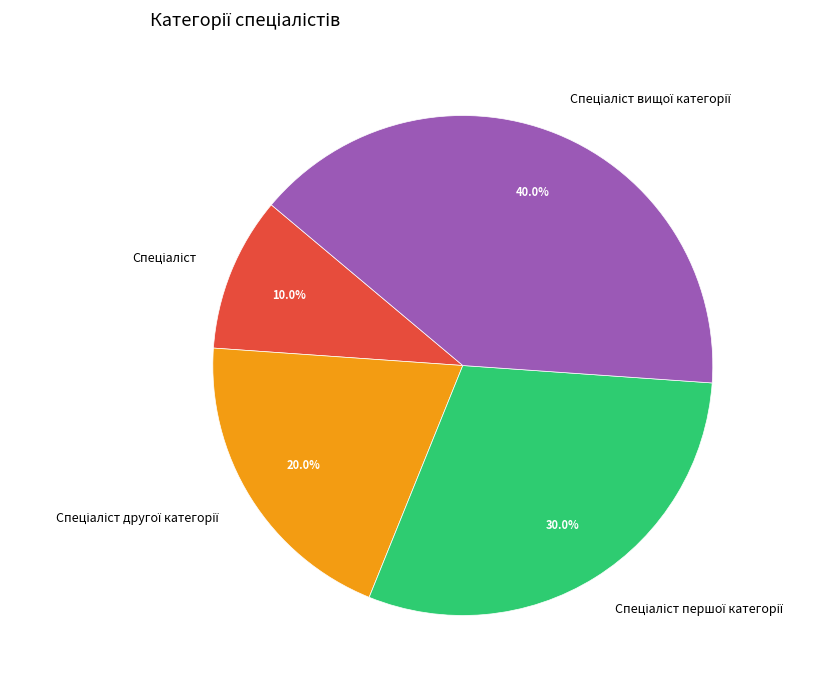

Does any single category account for the majority?

No